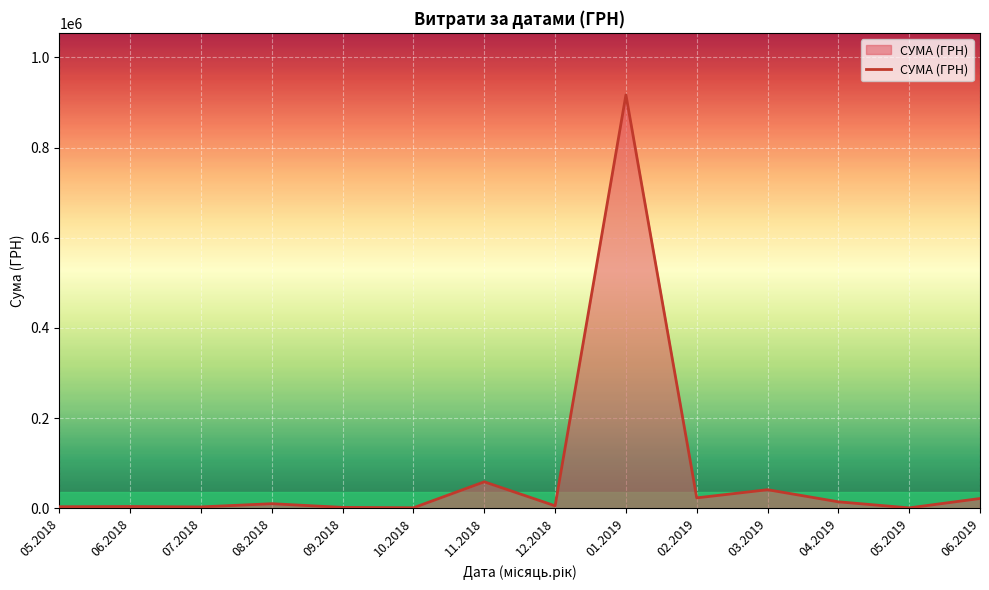

What position from the left is 01.2019?

9